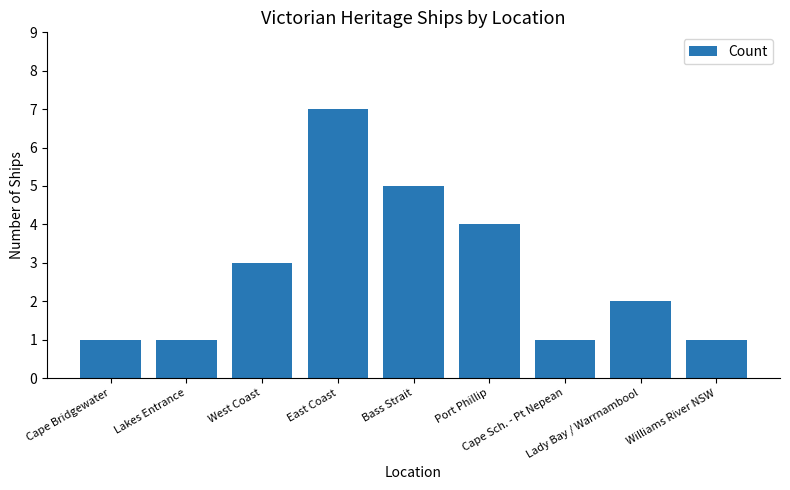

True or false: the data shows 8 at Bass Strait.

False